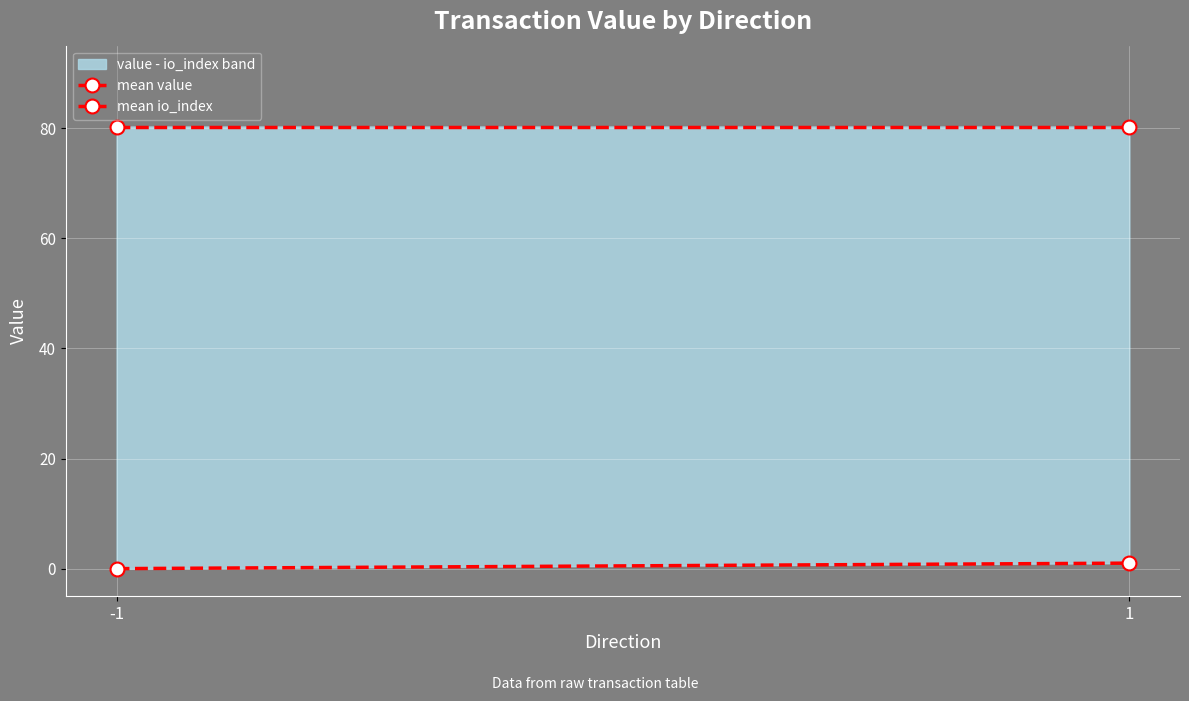

Reading left to right, transcribe all the data shown in this chart.

mean value: 80.3	80.3
mean io_index: 0.0	1.0